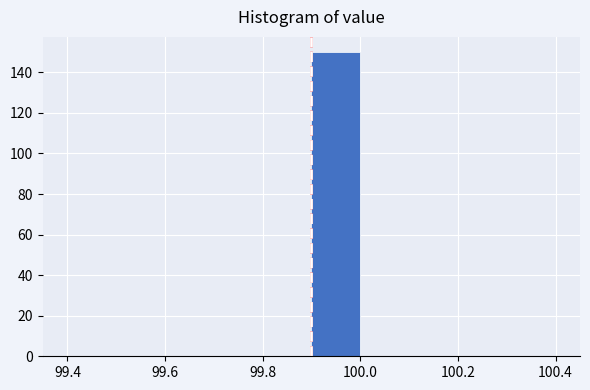

How tall is the bar that spans 99.9 to 100.0 on the x-axis? The values are not printed on the chart, so give them approximately, as read against the axis.

150